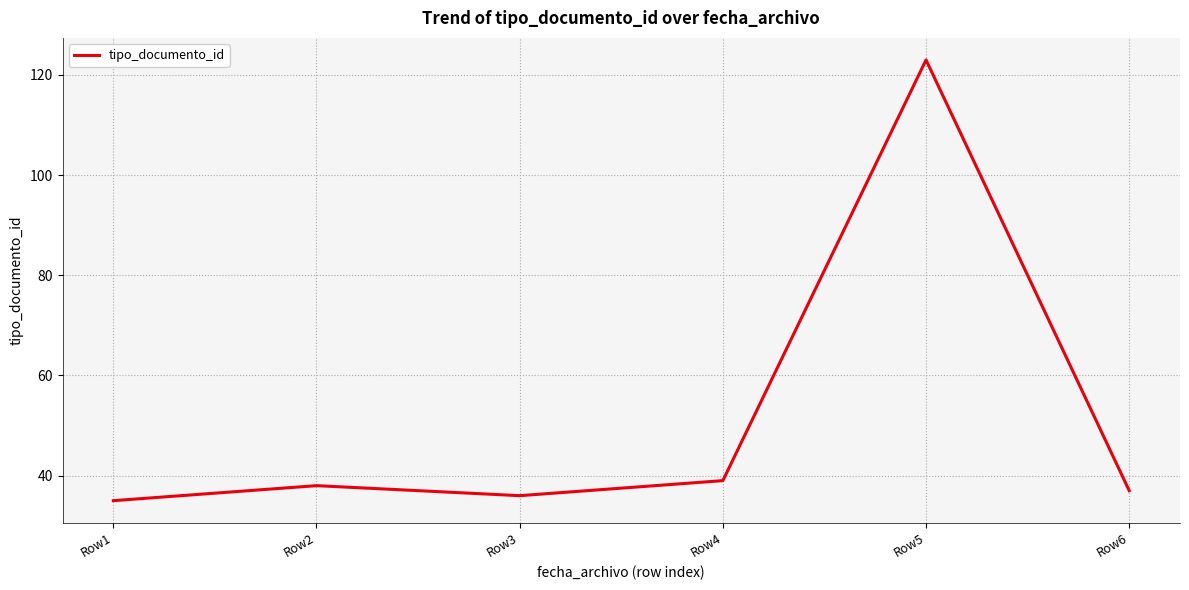

How many lines are shown in the chart?

1